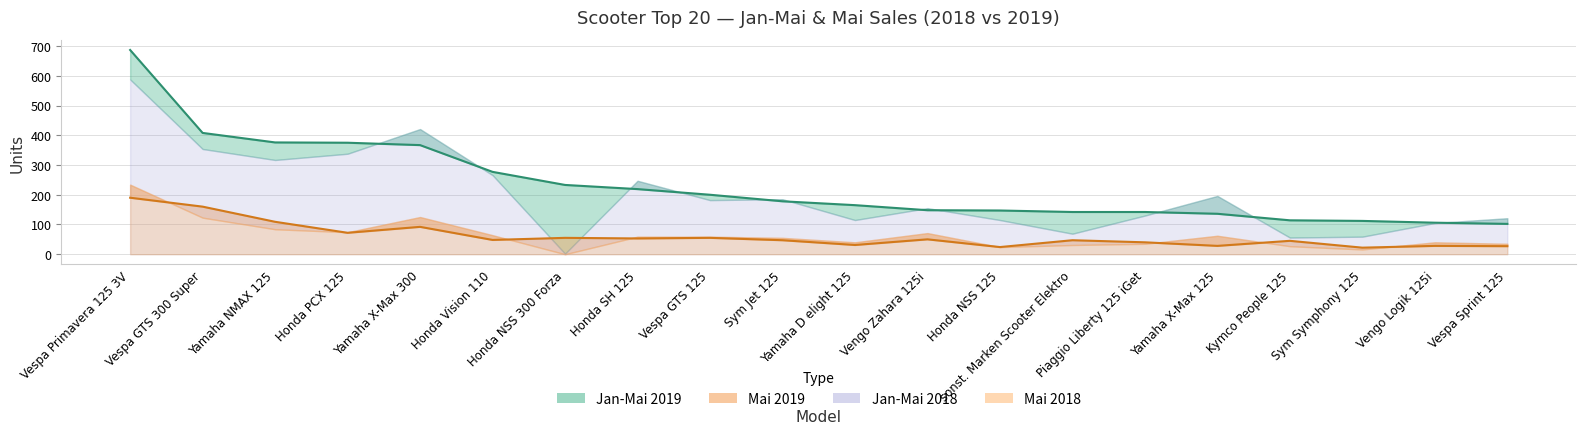

True or false: Mai 2019 and Jan-Mai 2019 cross at least once.

False